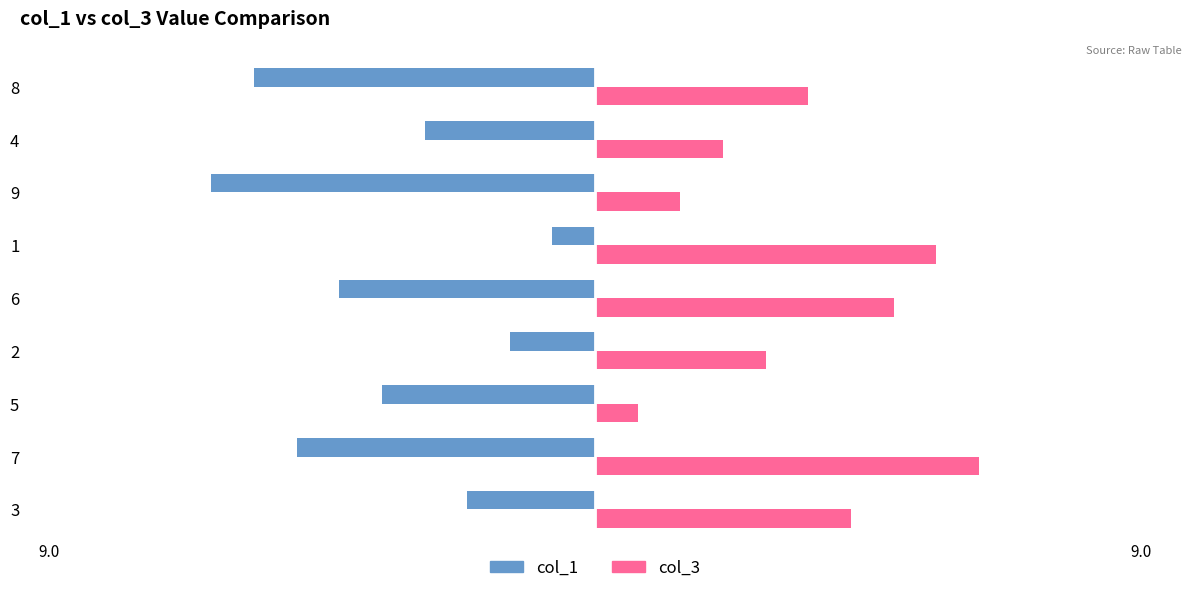

Rank the series by their average value, from lowest to highest.

col_1, col_3